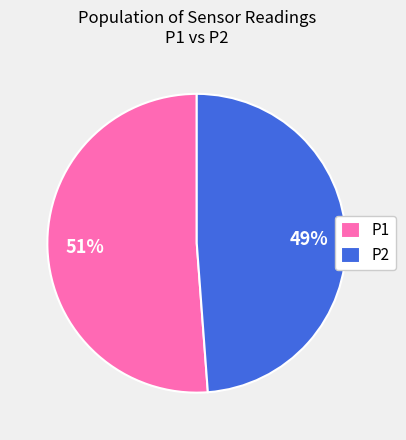

How many slices are in this pie chart?

2